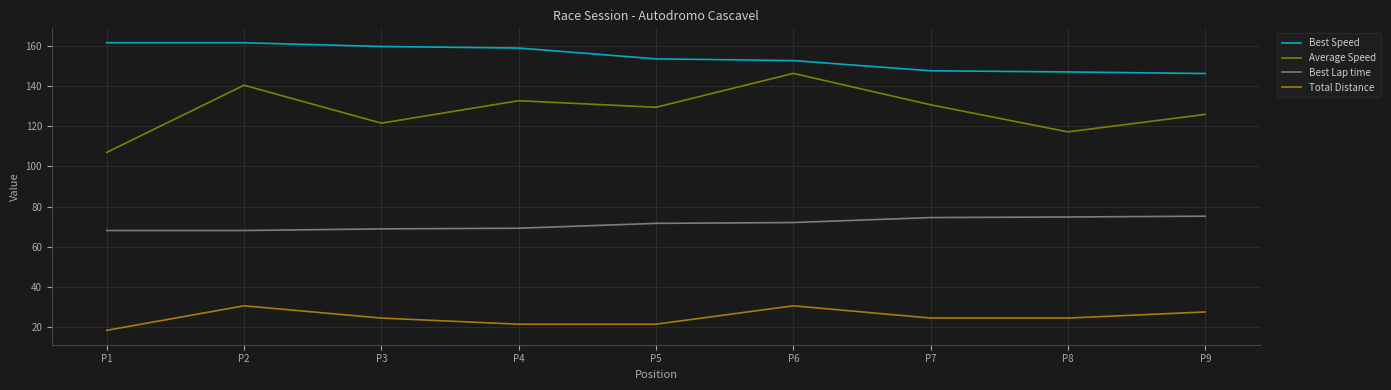

Rank the series at P4 from lowest to highest value.

Total Distance, Best Lap time, Average Speed, Best Speed